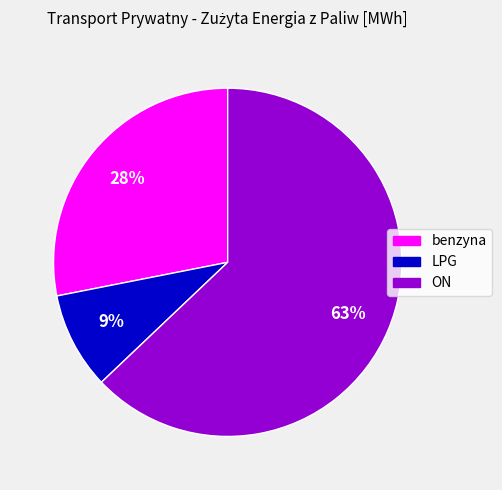

The benzyna slice represents 20% of the pie. True or false?

False